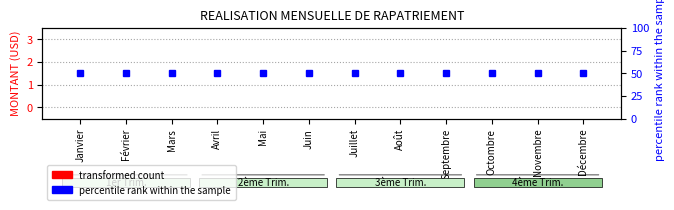

What is the label of the 6th bar from the right?

Juillet